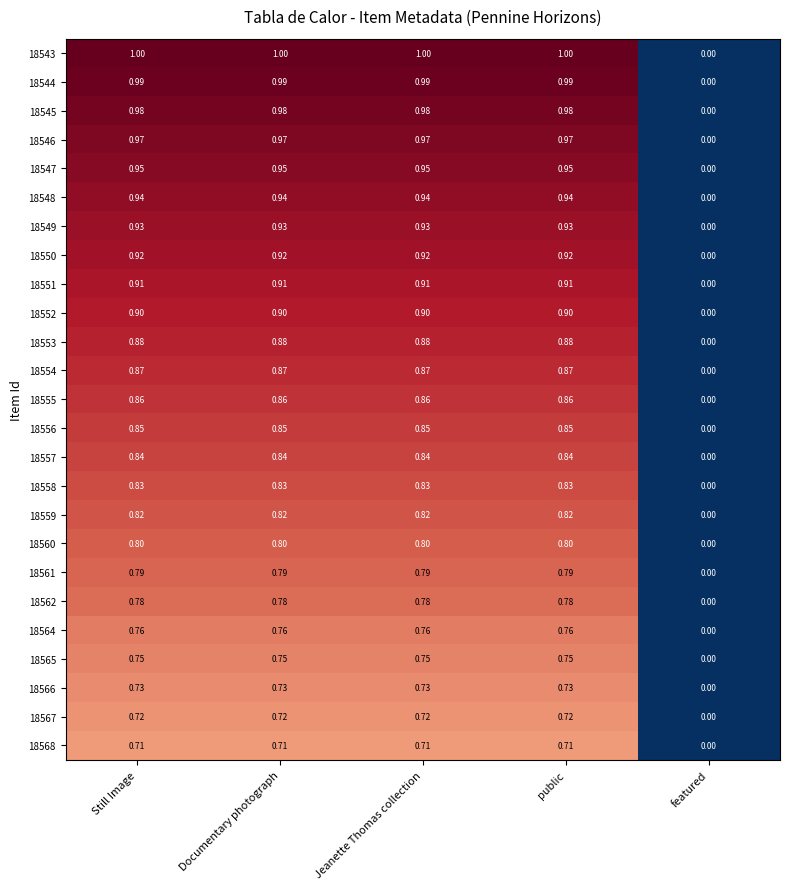

What is the spread (max minus min) of values at Still Image?

0.3